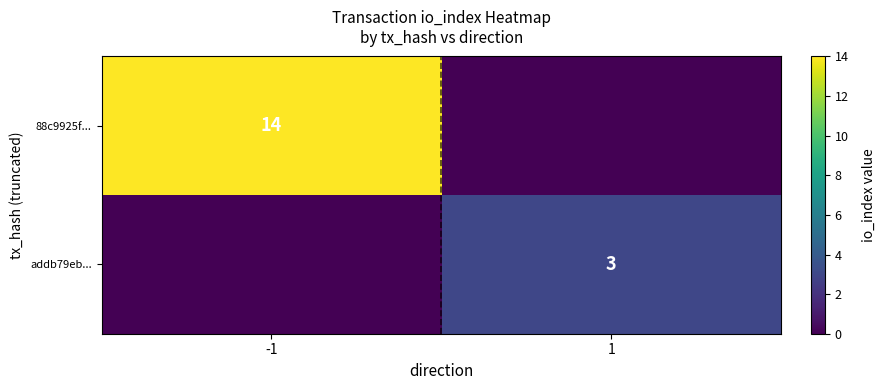

The value of addb79eb... at 1 is 3. True or false?

True